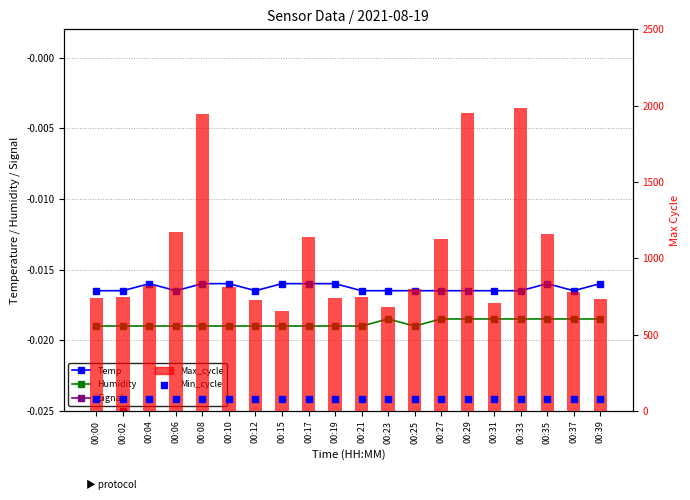

Is the value of Signal at 00:35 greater than the value of Min_cycle at 00:39?

No